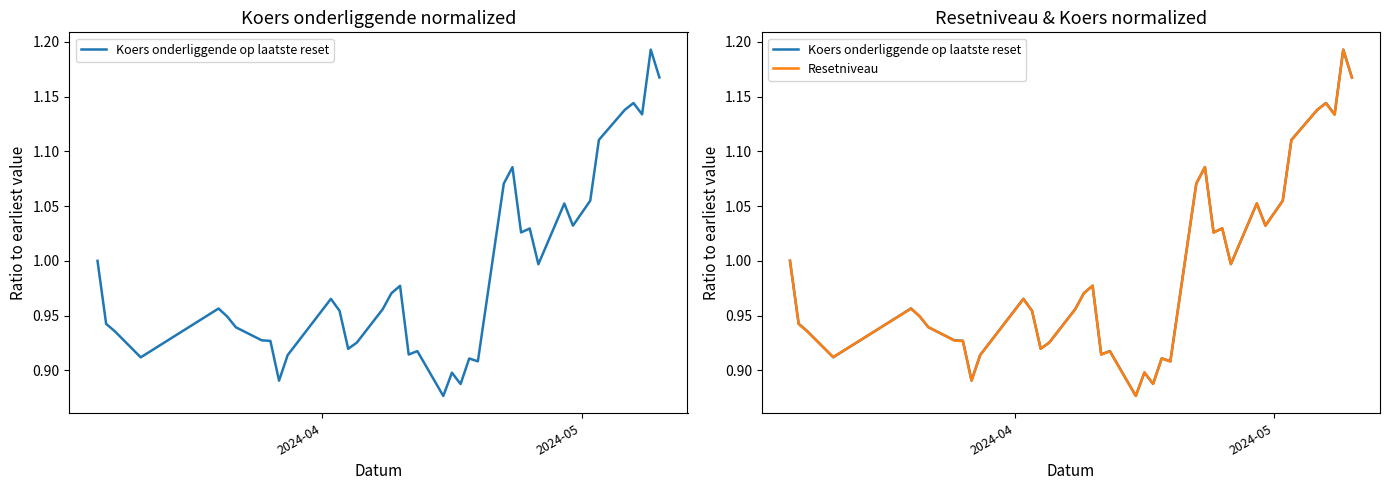

What are all the series names shown in the legend?

Koers onderliggende op laatste reset, Resetniveau